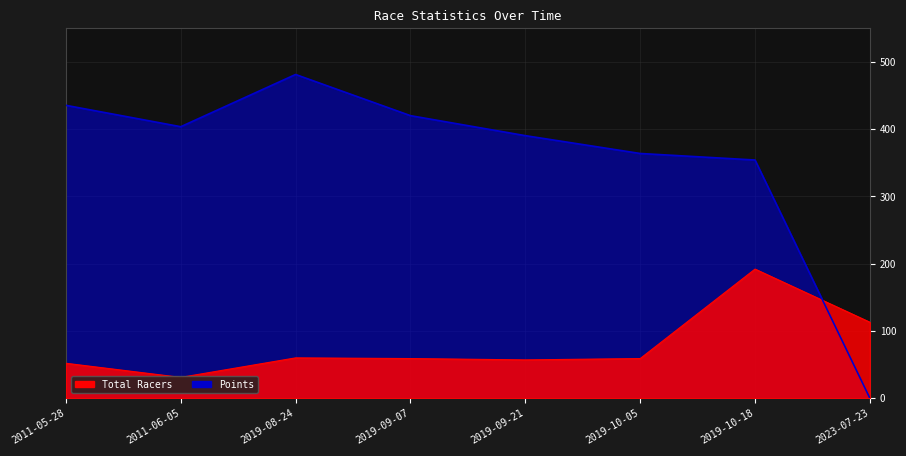

Which series changed the most between 2011-05-28 and 2019-08-24?

Points